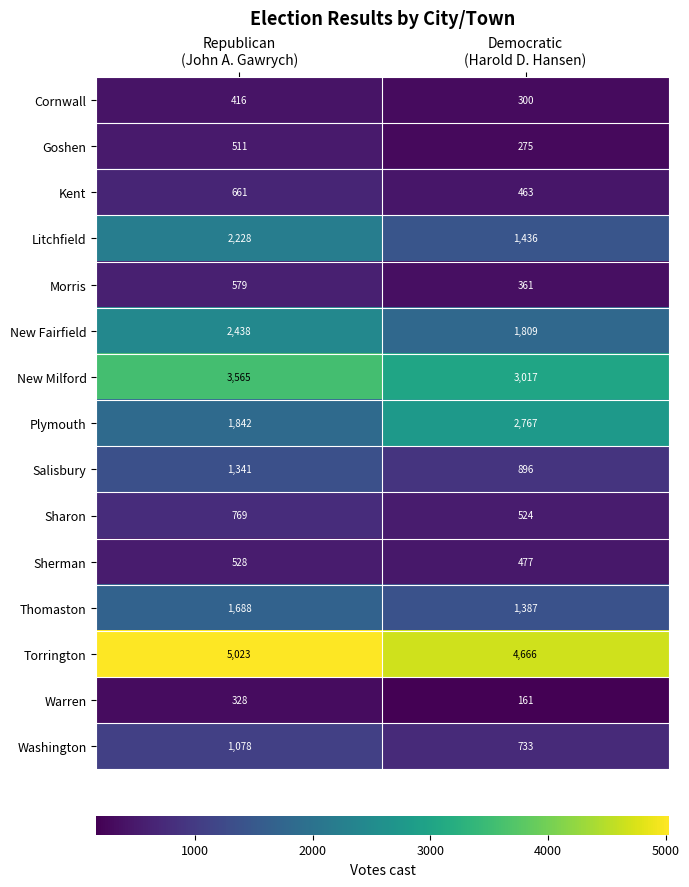

Which series has the widest spread of values?

Plymouth